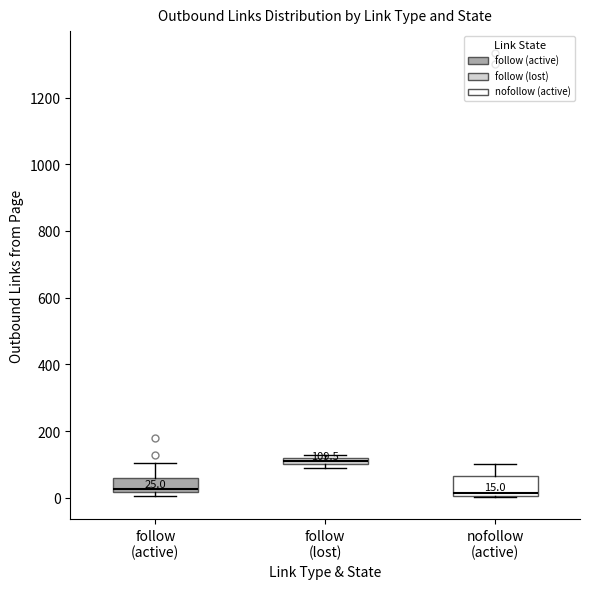

Which box has the highest median line?

follow (lost)